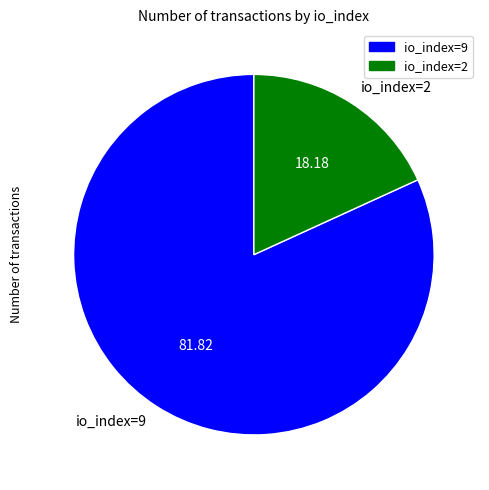

Which category has the biggest portion of the pie?

io_index=9